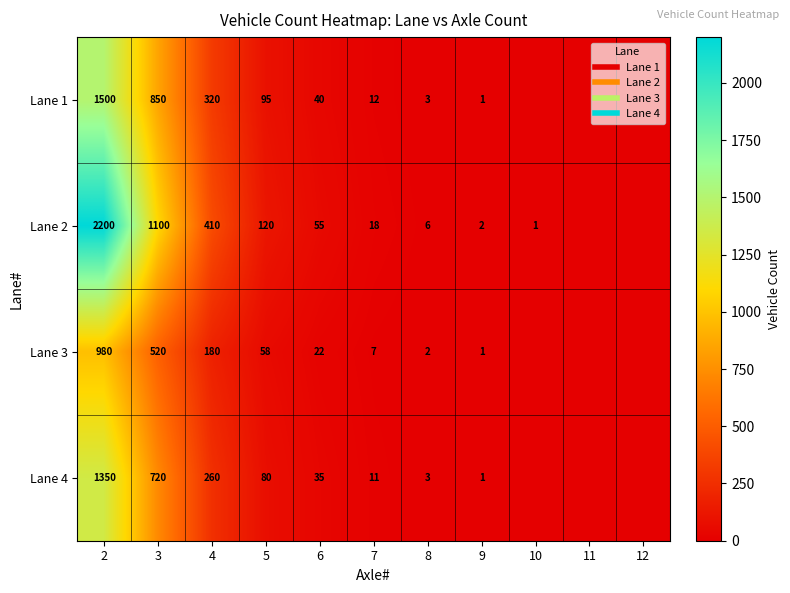

How many positive values does the Lane 2 series have?

9